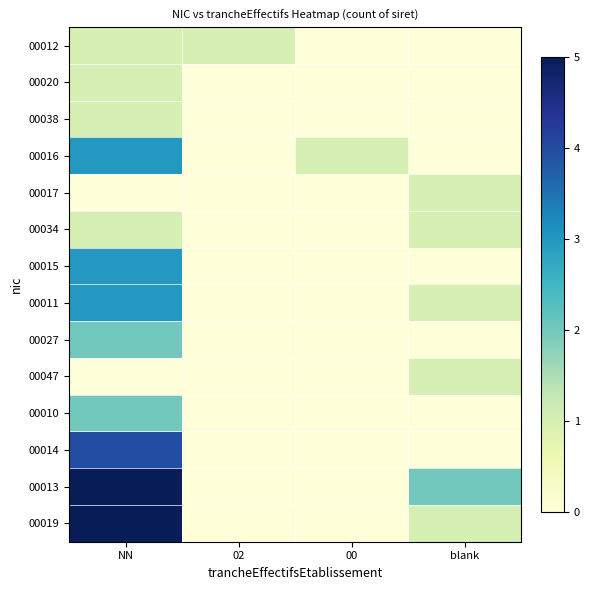

Reading right to left, extract all data points from this chart.

00012: blank=0	00=0	02=1	NN=1
00020: blank=0	00=0	02=0	NN=1
00038: blank=0	00=0	02=0	NN=1
00016: blank=0	00=1	02=0	NN=3
00017: blank=1	00=0	02=0	NN=0
00034: blank=1	00=0	02=0	NN=1
00015: blank=0	00=0	02=0	NN=3
00011: blank=1	00=0	02=0	NN=3
00027: blank=0	00=0	02=0	NN=2
00047: blank=1	00=0	02=0	NN=0
00010: blank=0	00=0	02=0	NN=2
00014: blank=0	00=0	02=0	NN=4
00013: blank=2	00=0	02=0	NN=5
00019: blank=1	00=0	02=0	NN=5